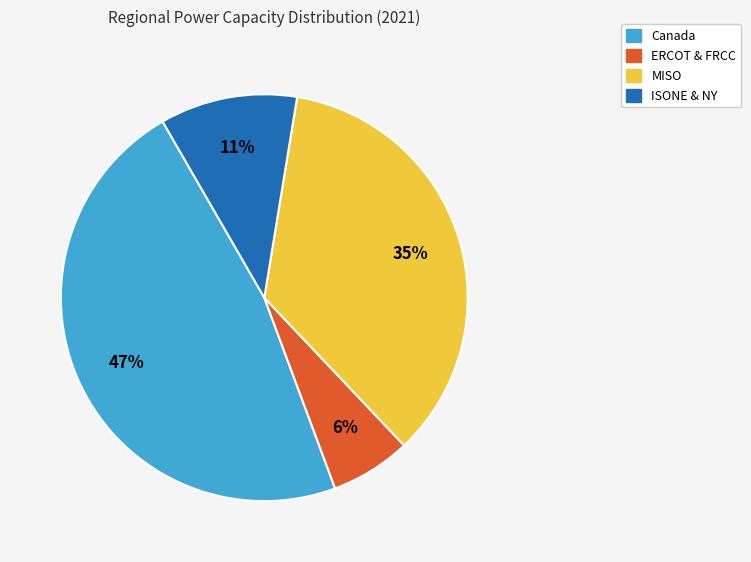

Is there a majority slice in this chart?

No